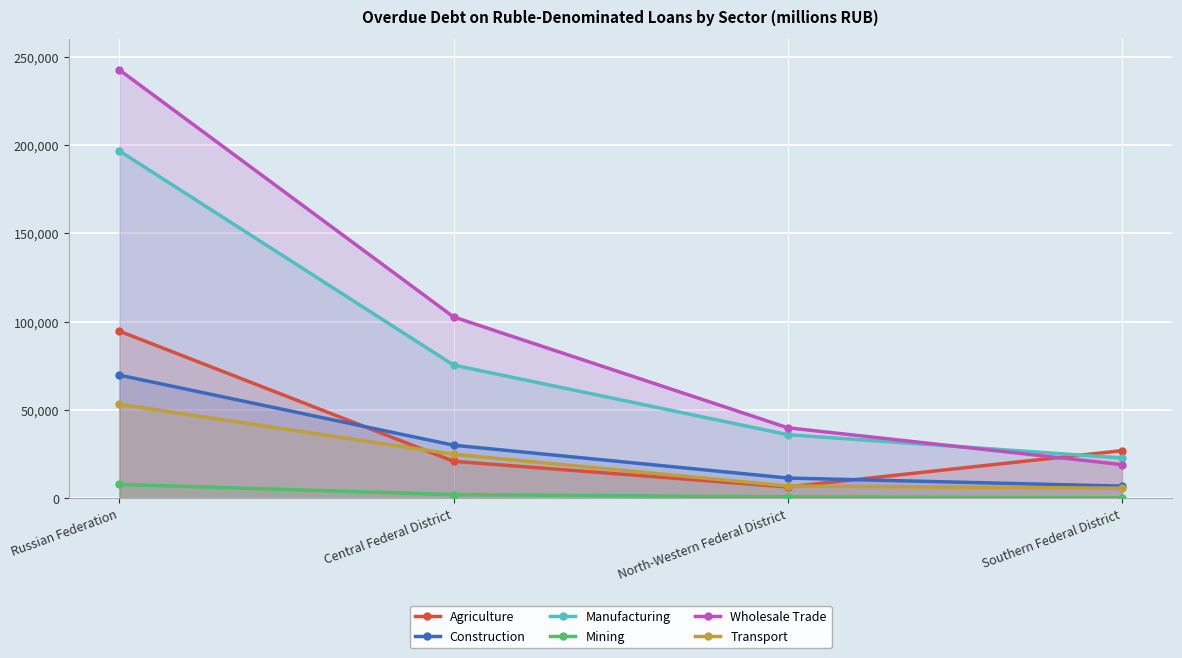

True or false: Agriculture and Mining intersect in this chart.

False